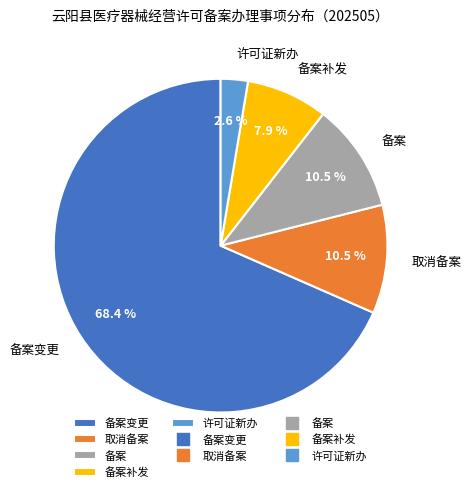

What is the majority slice?

备案变更